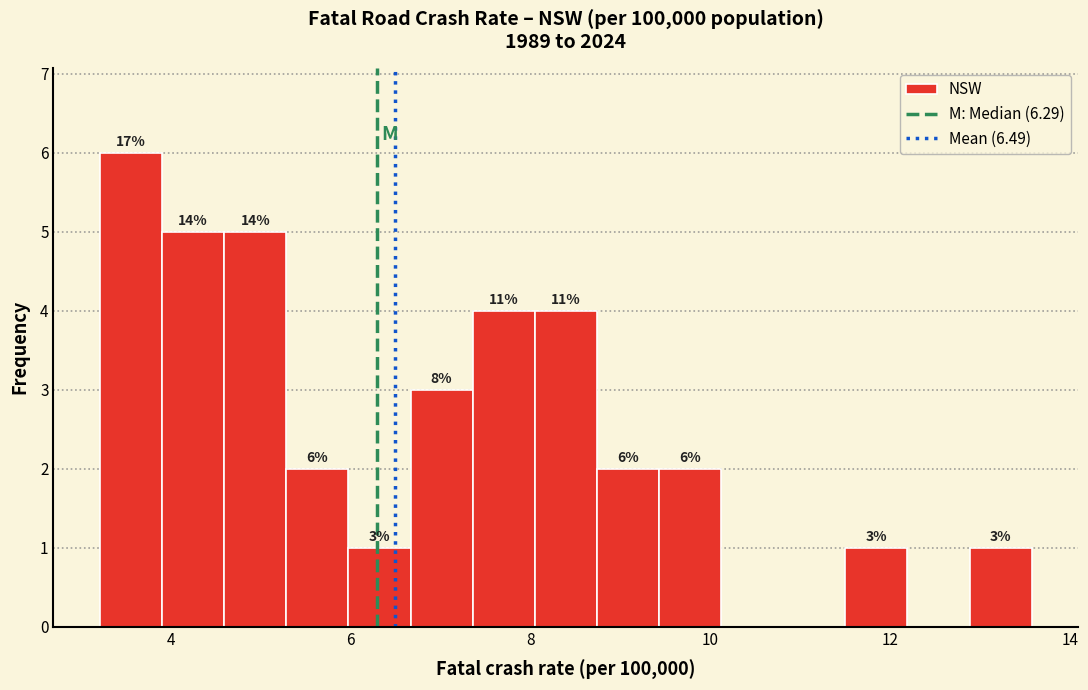

Around what value on the x-axis is the tallest bar? Give the approximate position of its centre, as read against the axis.

3.6